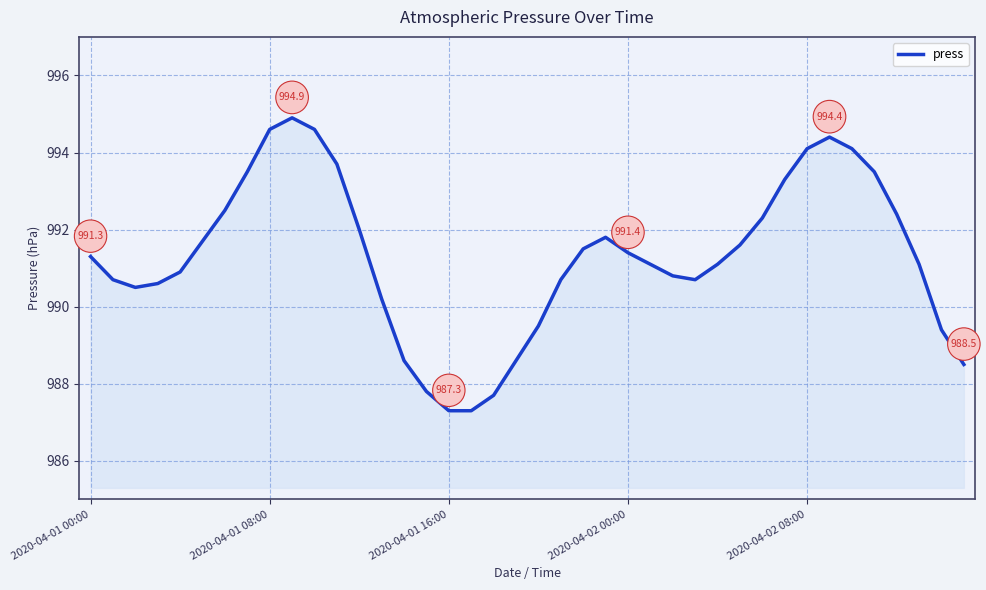

What is the maximum value shown in the chart?

994.9